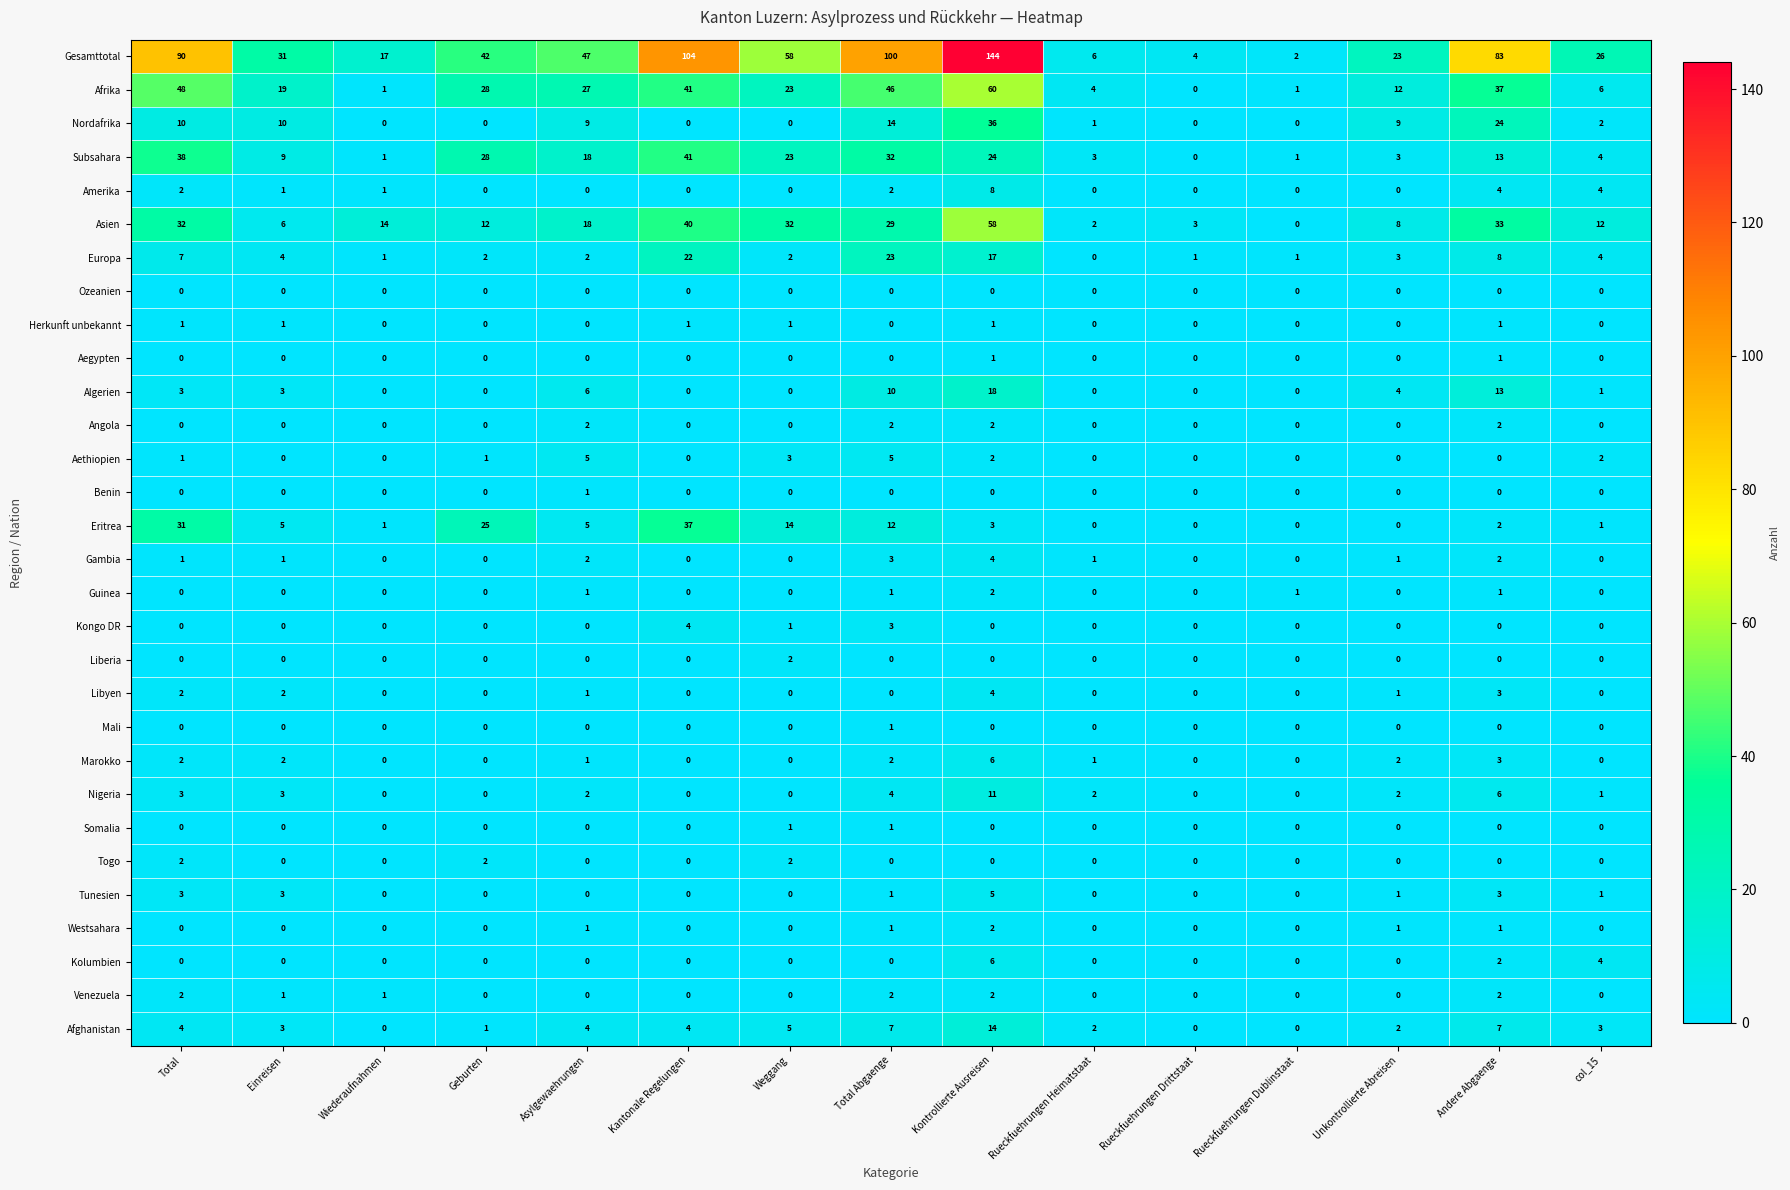

What is the difference between the highest and lowest values at Total Abgaenge?

100